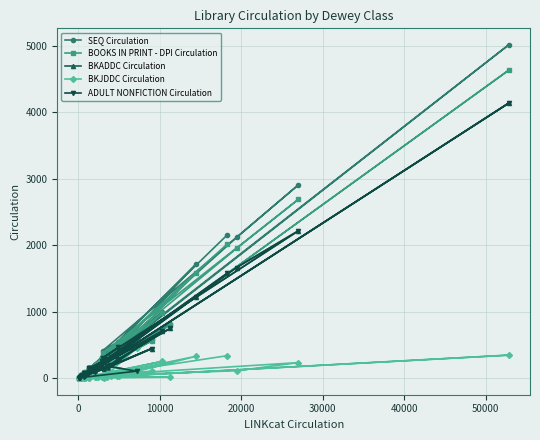

At which category does BKADDC Circulation reach its first local valley?

10000